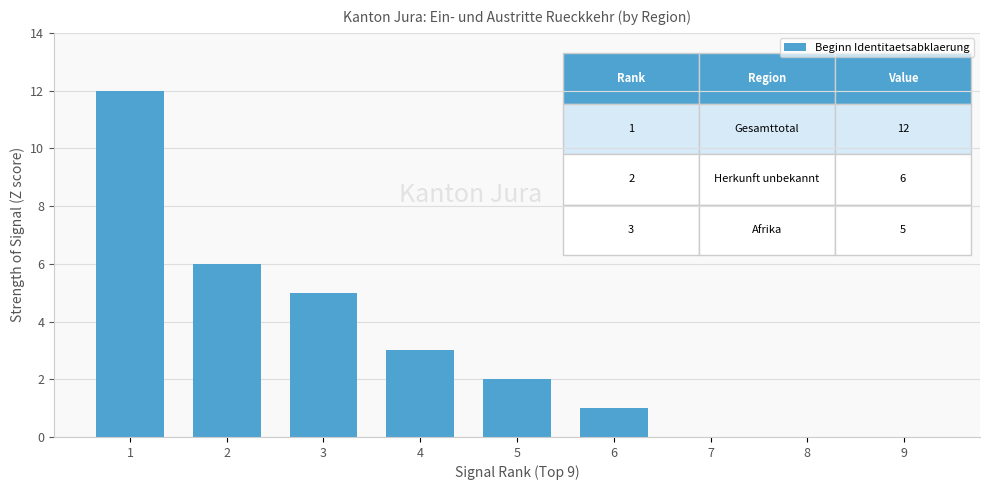

At which label is the value closest to 6?

2